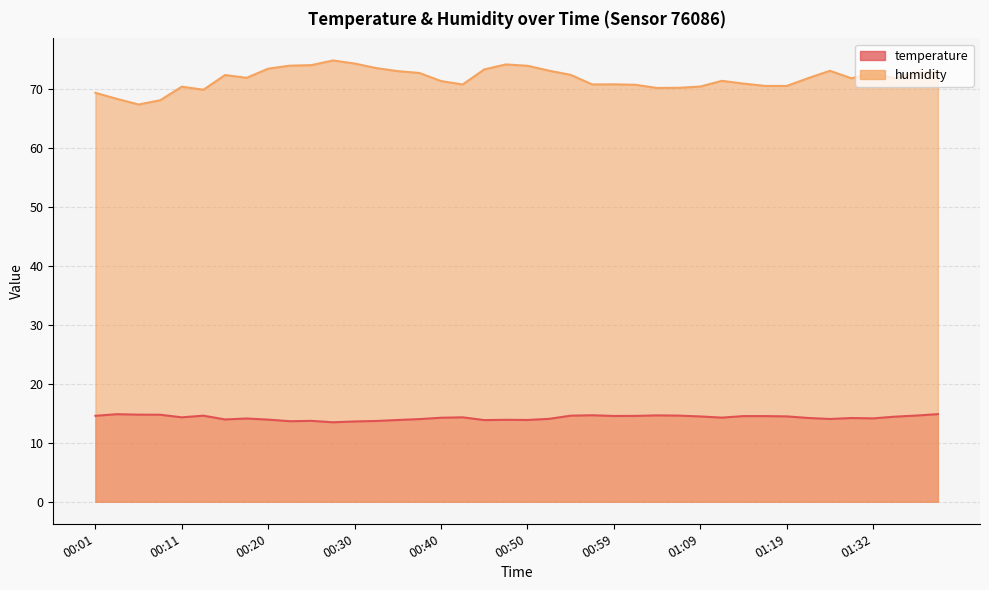

Reading left to right, extract all data points from this chart.

temperature: 00:01=14.6	00:03=14.8	00:06=14.8	00:08=14.7	00:11=14.3	00:13=14.6	00:15=13.9	00:18=14.1	00:20=13.9	00:23=13.6	00:25=13.7	00:28=13.5	00:30=13.6	00:32=13.7	00:35=13.8	00:37=14.0	00:40=14.2	00:42=14.3	00:45=13.8	00:47=13.9	00:50=13.8	00:52=14.0	00:54=14.6	00:57=14.7	00:59=14.5	01:02=14.5	01:04=14.6	01:07=14.6	01:09=14.4	01:12=14.2	01:14=14.5	01:17=14.5	01:19=14.5	01:22=14.2	01:24=14.0	01:29=14.2	01:32=14.1	01:34=14.4	01:37=14.6	01:39=14.8
humidity: 00:01=69.3	00:03=68.3	00:06=67.3	00:08=68.0	00:11=70.3	00:13=69.8	00:15=72.3	00:18=71.8	00:20=73.4	00:23=73.9	00:25=74.0	00:28=74.8	00:30=74.2	00:32=73.5	00:35=73.0	00:37=72.7	00:40=71.3	00:42=70.7	00:45=73.2	00:47=74.1	00:50=73.9	00:52=73.0	00:54=72.3	00:57=70.7	00:59=70.7	01:02=70.7	01:04=70.1	01:07=70.1	01:09=70.3	01:12=71.3	01:14=70.8	01:17=70.5	01:19=70.5	01:22=71.8	01:24=73.0	01:29=71.8	01:32=72.6	01:34=71.8	01:37=72.7	01:39=72.8